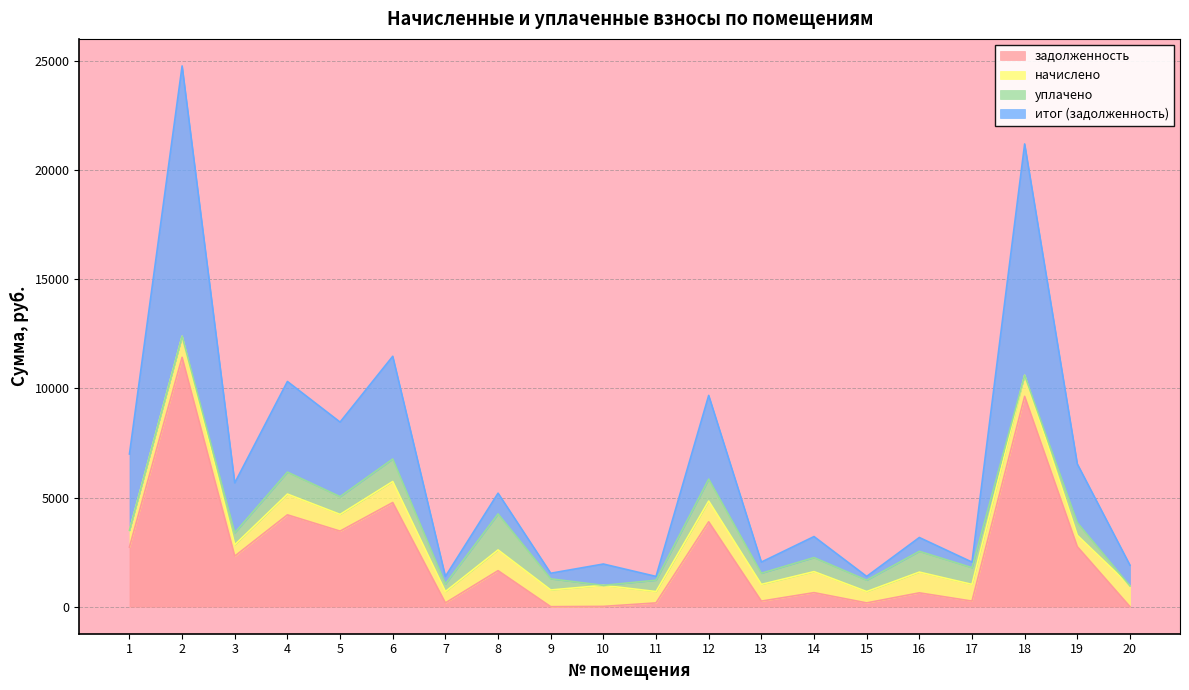

At which category does the chart reach its peak across all series?

2